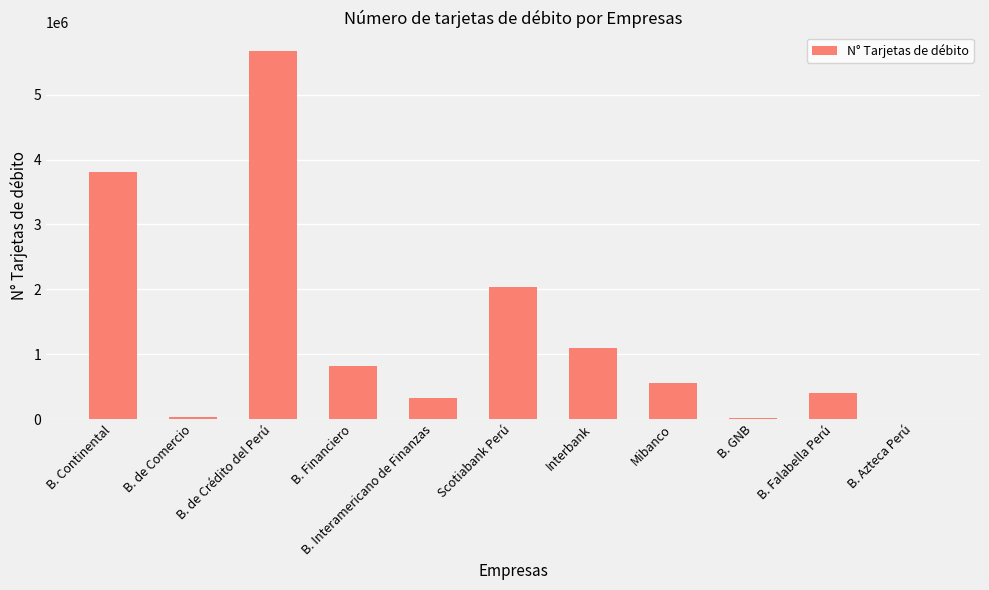

The chart shows a value of 819147 at Mibanco. True or false?

False